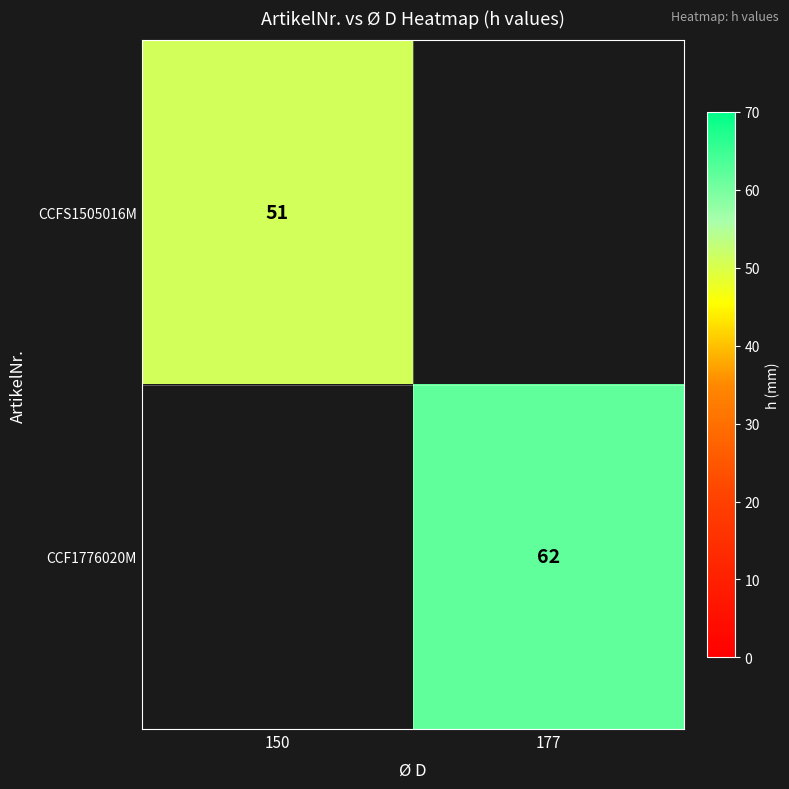

The CCF1776020M series shows 33 at 177. True or false?

False